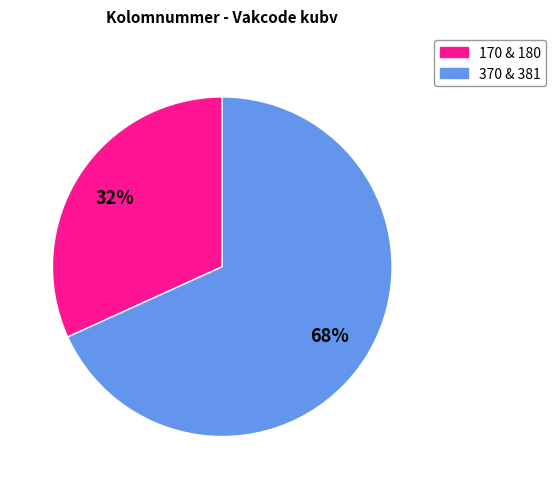

To the nearest percent, what is the difference between the largest and smallest slice percentages?

36%